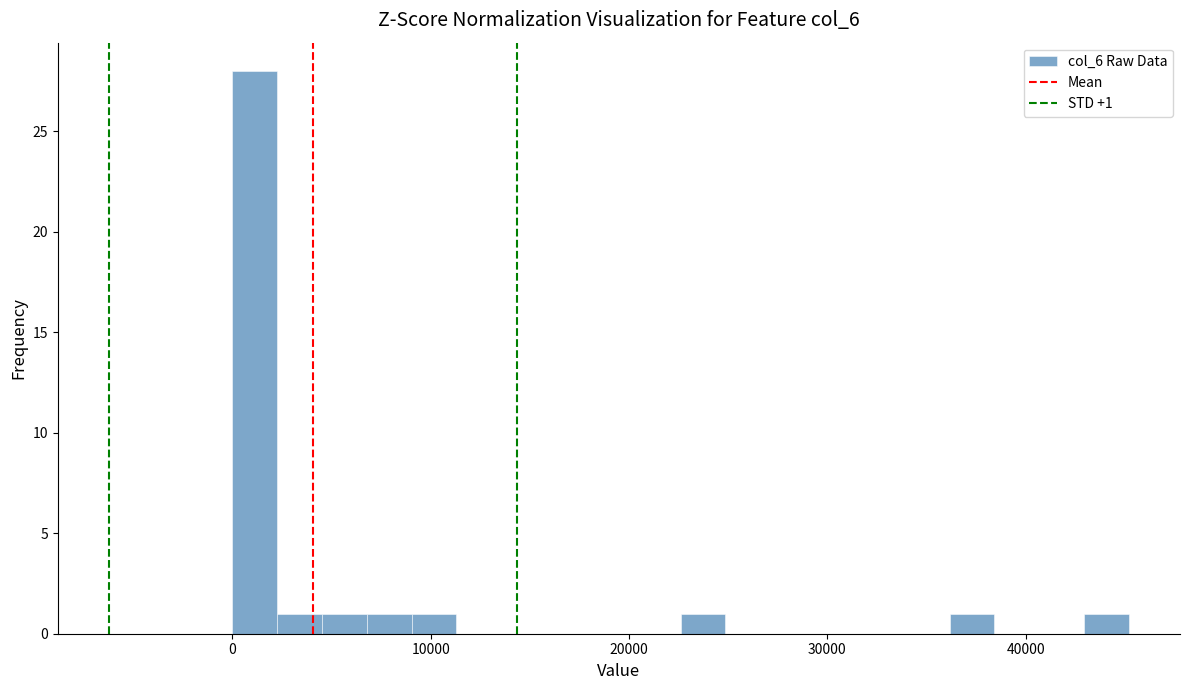

Around what value on the x-axis is the tallest bar? Give the approximate position of its centre, as read against the axis.

1000